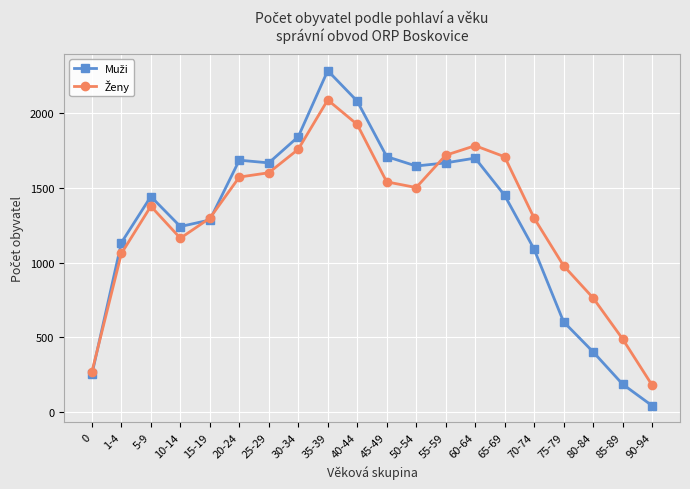

What is the label of the 14th point from the left?

60-64